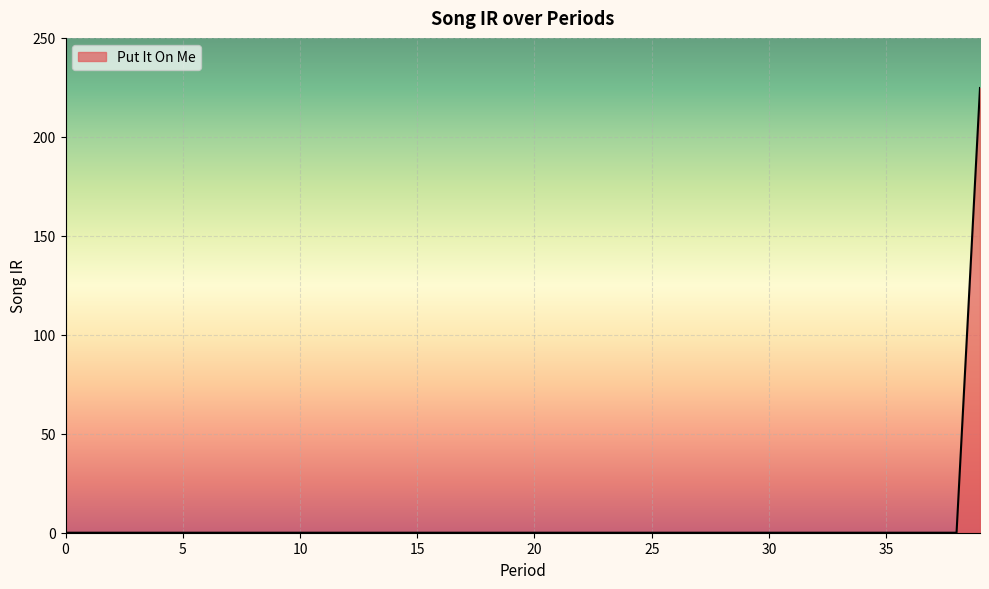

Reading left to right, extract all data points from this chart.

0.0	0.0	0.0	0.0	0.0	0.0	0.0	0.0	0.0	0.0	0.0	0.0	0.0	0.0	0.0	0.0	0.0	0.0	0.0	0.0	0.0	0.0	0.0	0.0	0.0	0.0	0.0	0.0	0.0	0.0	0.0	0.0	0.0	0.0	0.0	0.0	0.0	0.0	0.0	224.7